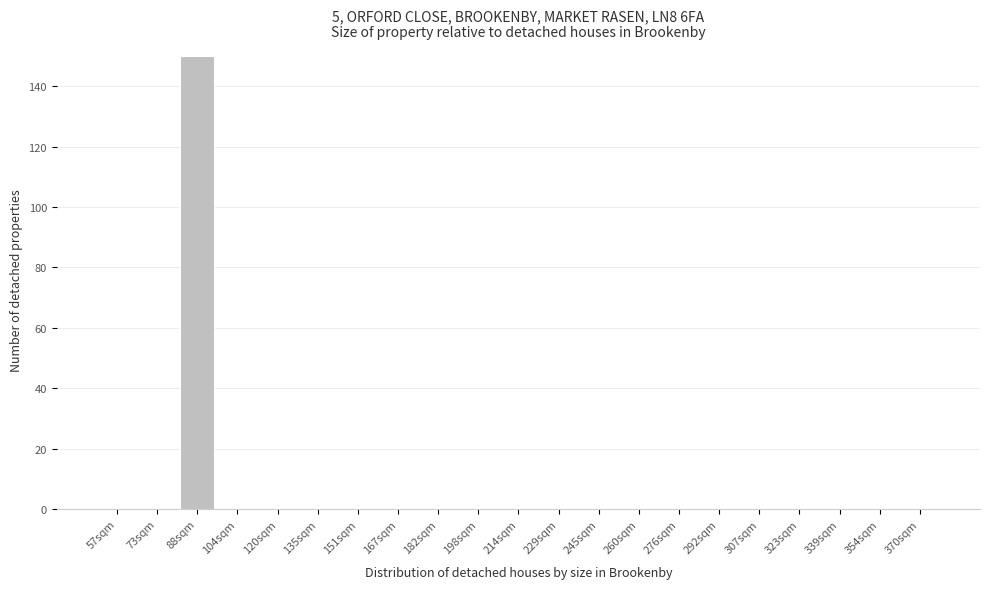

Reading left to right, extract all data points from this chart.

57sqm=0	73sqm=0	88sqm=150	104sqm=0	120sqm=0	135sqm=0	151sqm=0	167sqm=0	182sqm=0	198sqm=0	214sqm=0	229sqm=0	245sqm=0	260sqm=0	276sqm=0	292sqm=0	307sqm=0	323sqm=0	339sqm=0	354sqm=0	370sqm=0